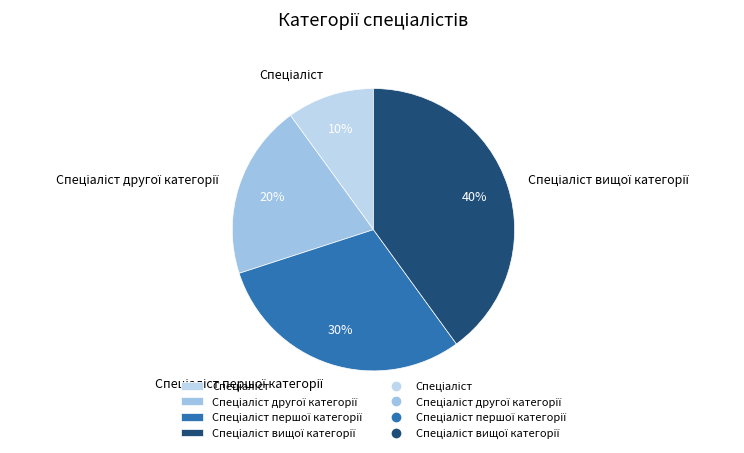

To the nearest percent, what is the average slice percentage?

25%